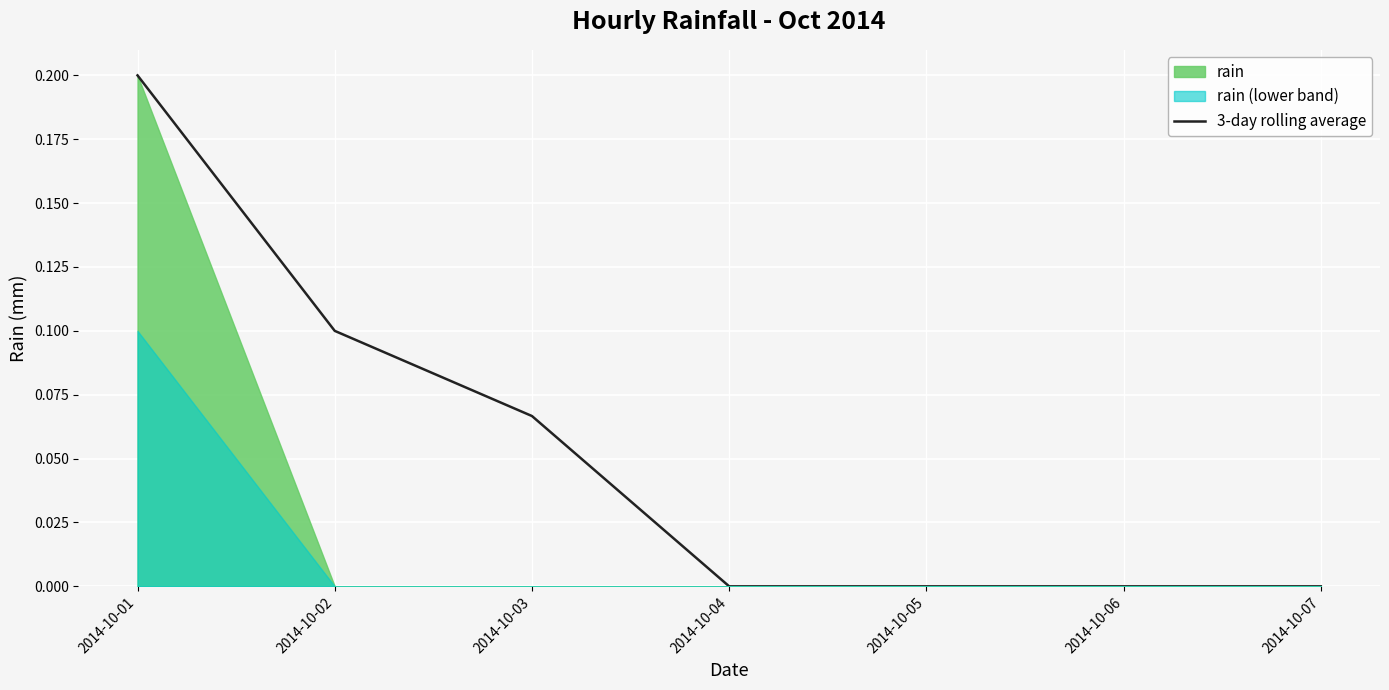

List the labels in order of value, smallest first.

2014-10-04, 2014-10-05, 2014-10-06, 2014-10-07, 2014-10-03, 2014-10-02, 2014-10-01